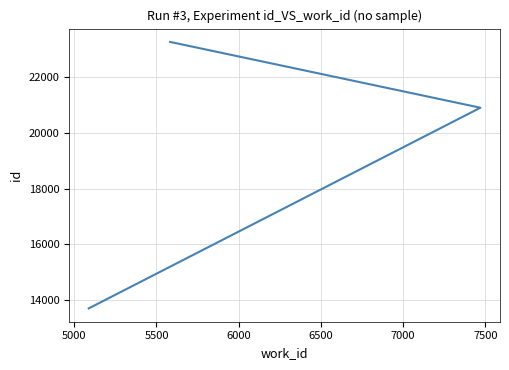

Is it true that the value at 5500 is 7765?

False